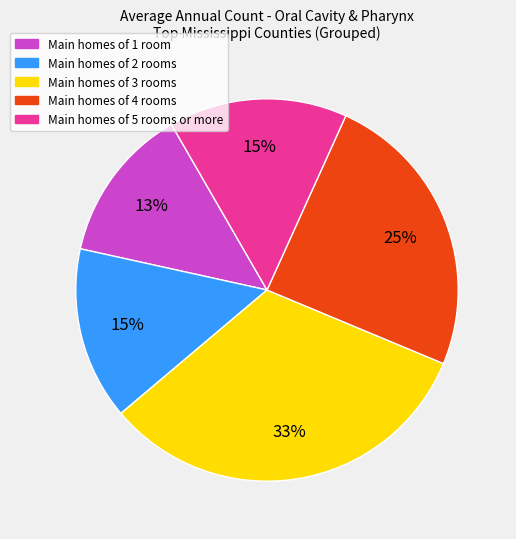

Is it true that Main homes of 1 room is 8% of the pie?

False